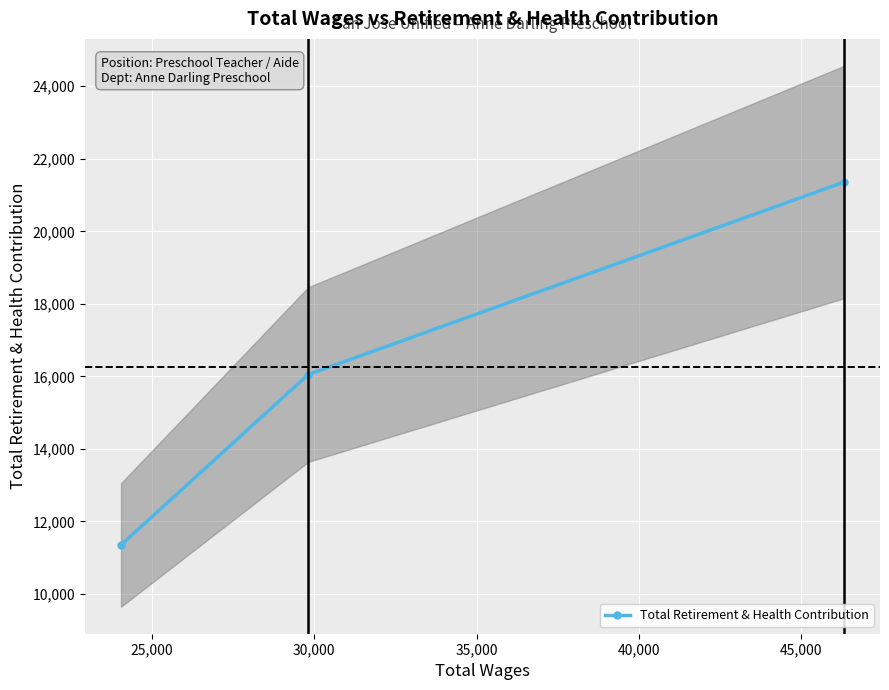

What is the greatest value displayed?

21357